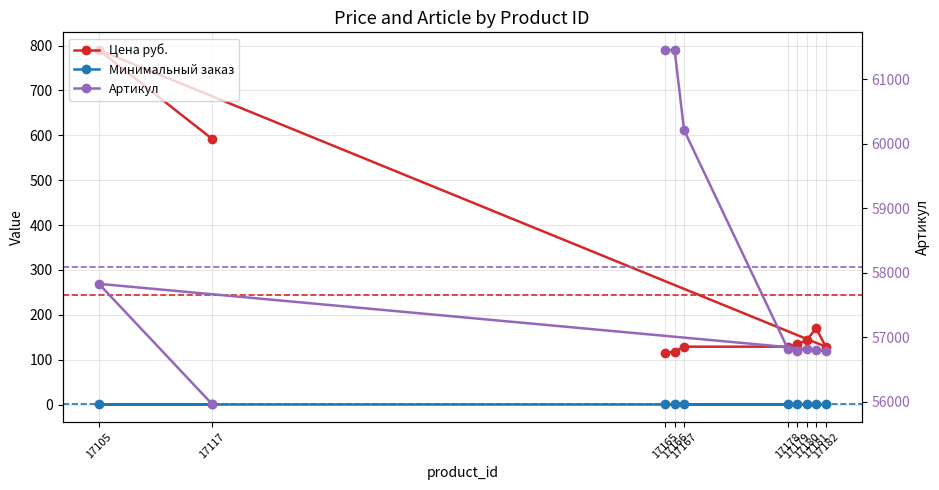

What is the average value of the Артикул series?

58090